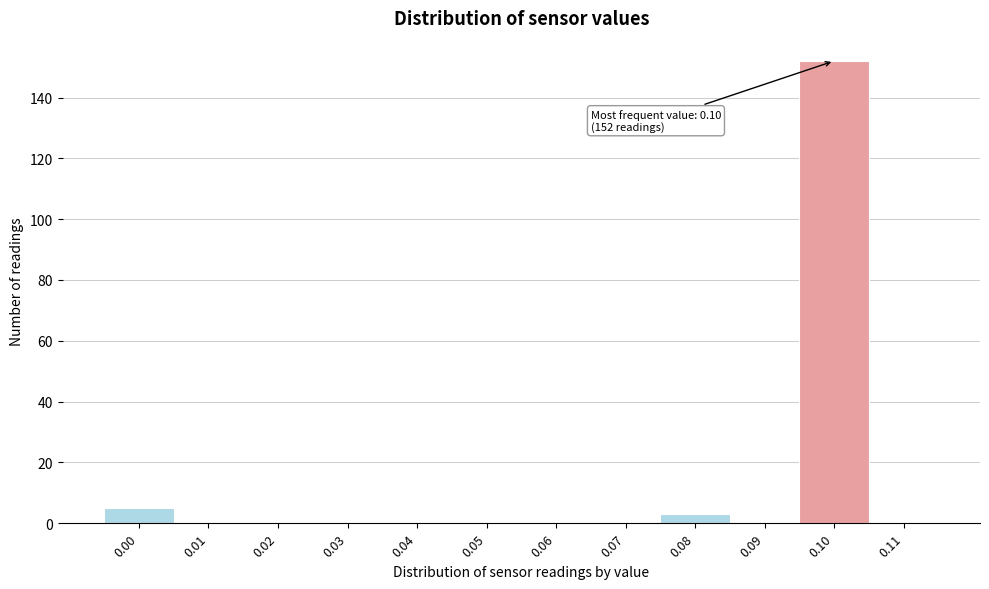

Over which range of the x-axis is the bar tallest?

0.095 to 0.105